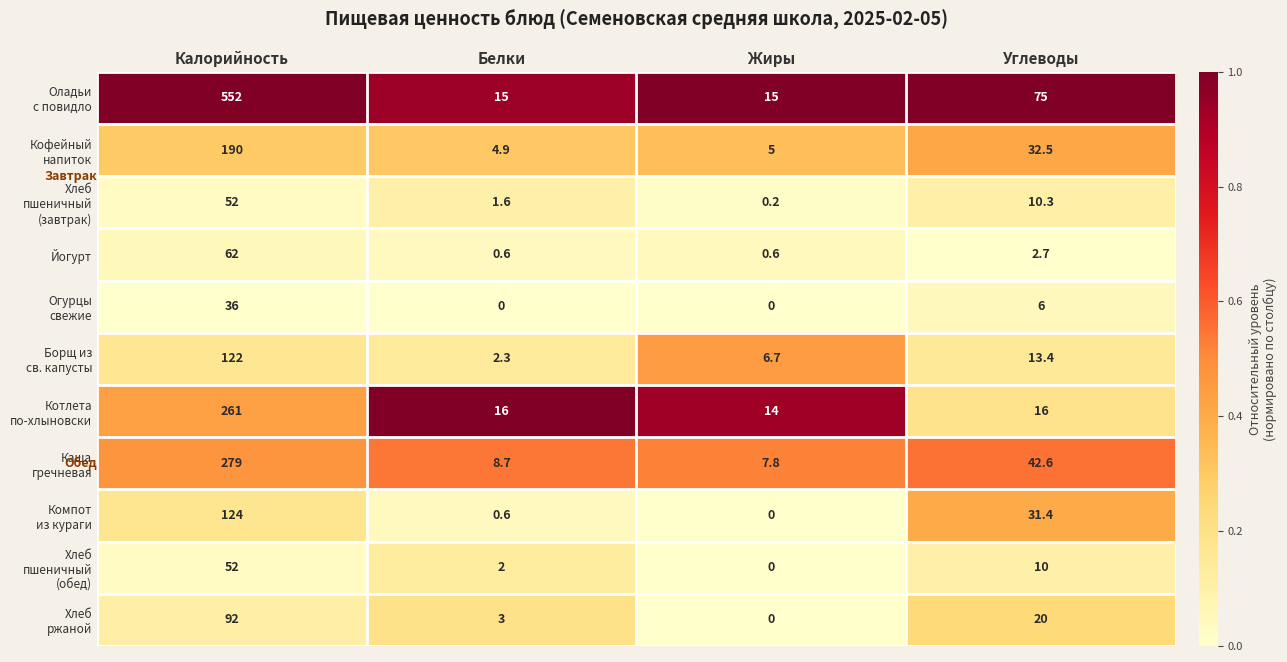

What is the spread (max minus min) of values at Углеводы?

72.3